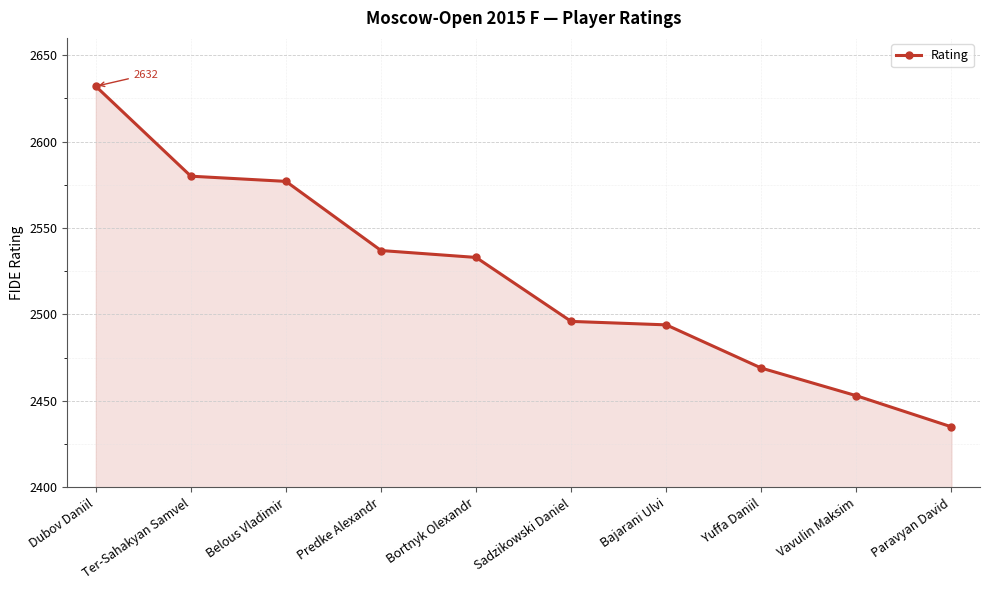

How many values are below 2533?

5